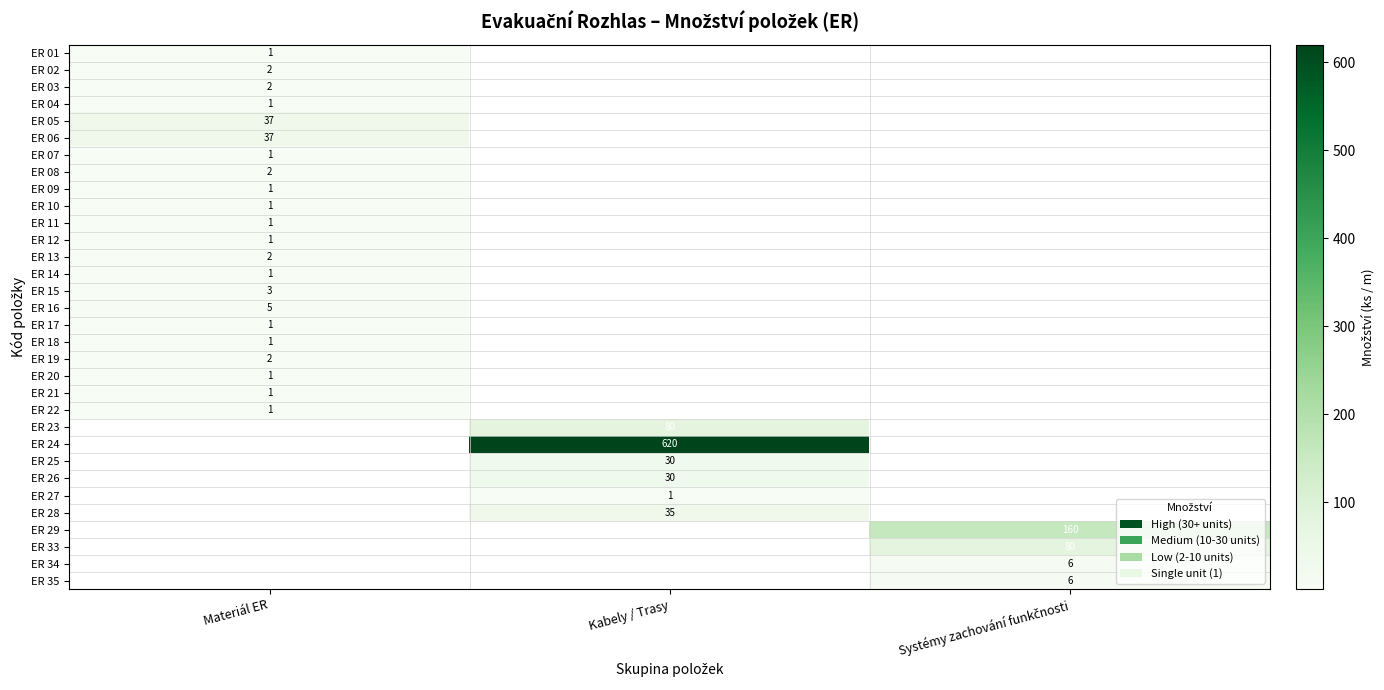

The value of ER 22 at Materiál ER is 1. True or false?

True